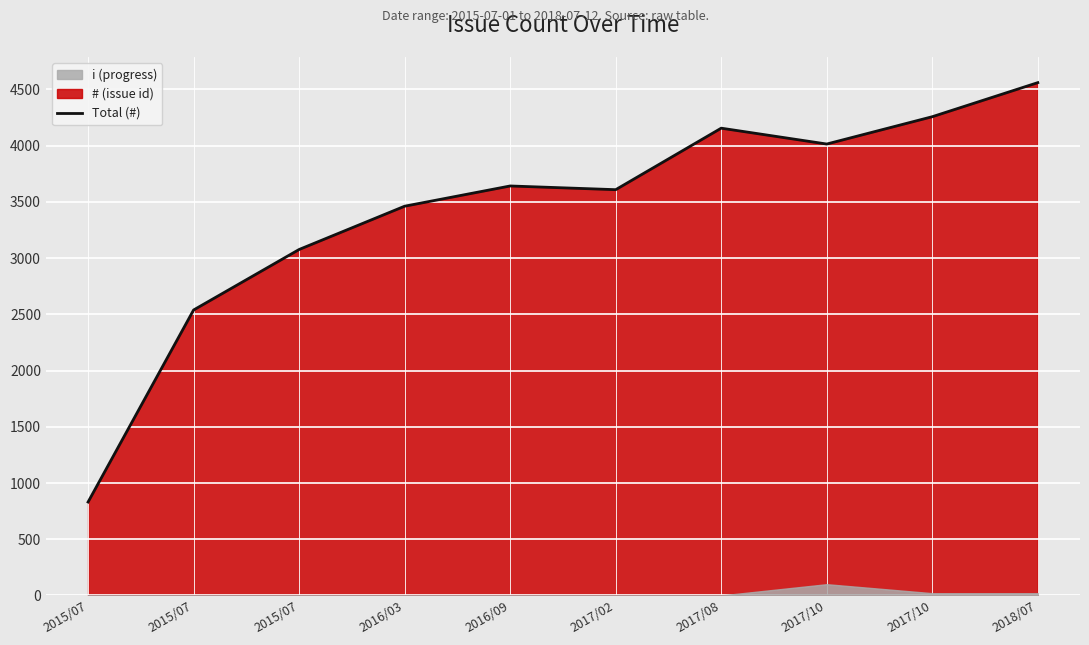

What is the minimum value shown in the chart?

831